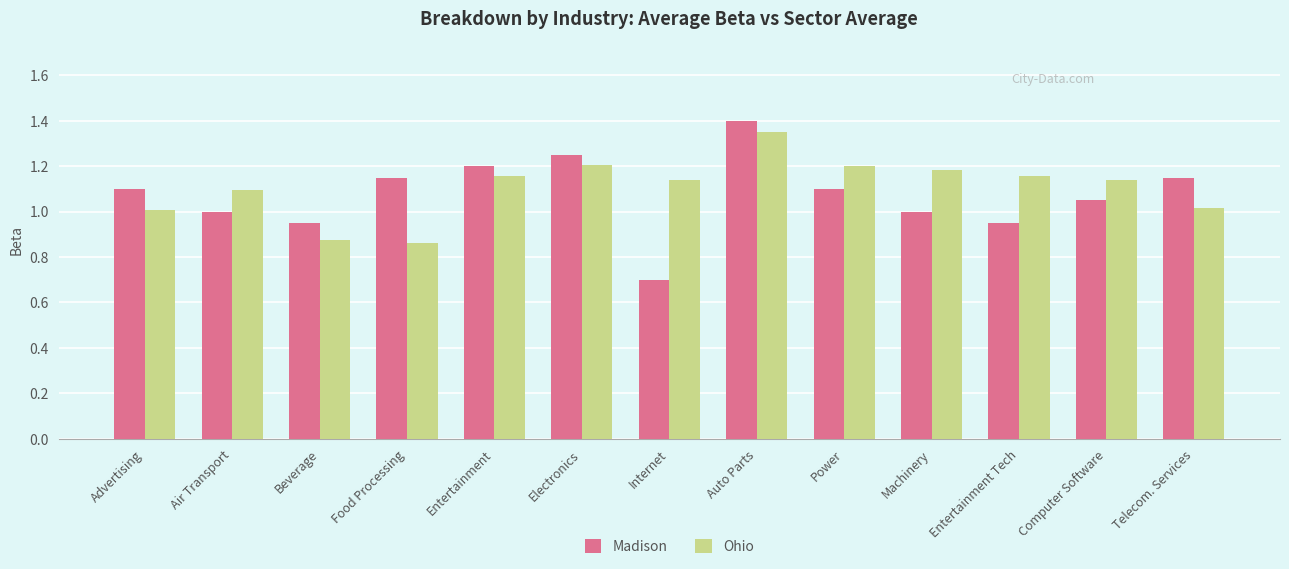

How many bars are there in total?

26